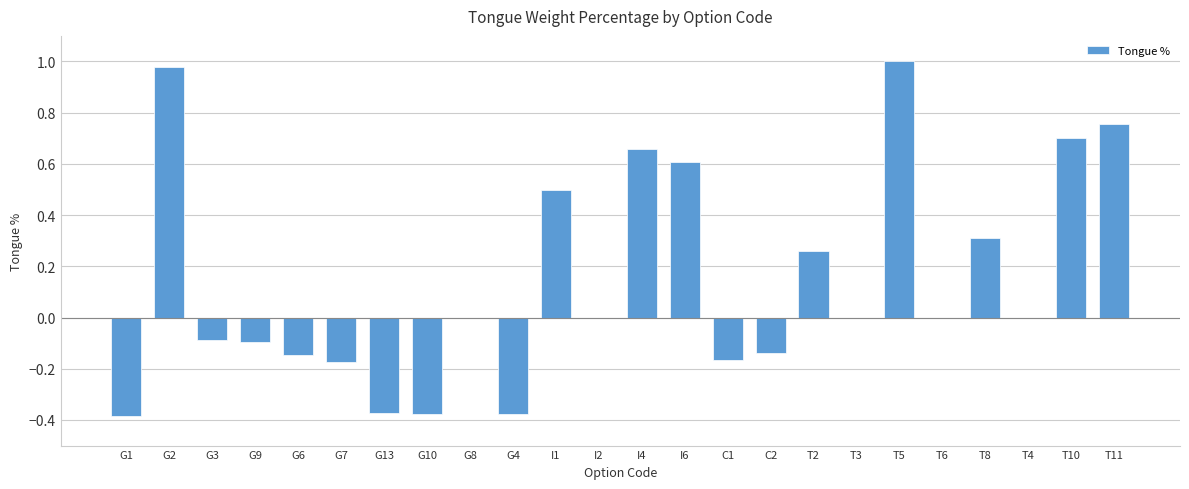

What is the change in value from I6 to T10?

+0.1